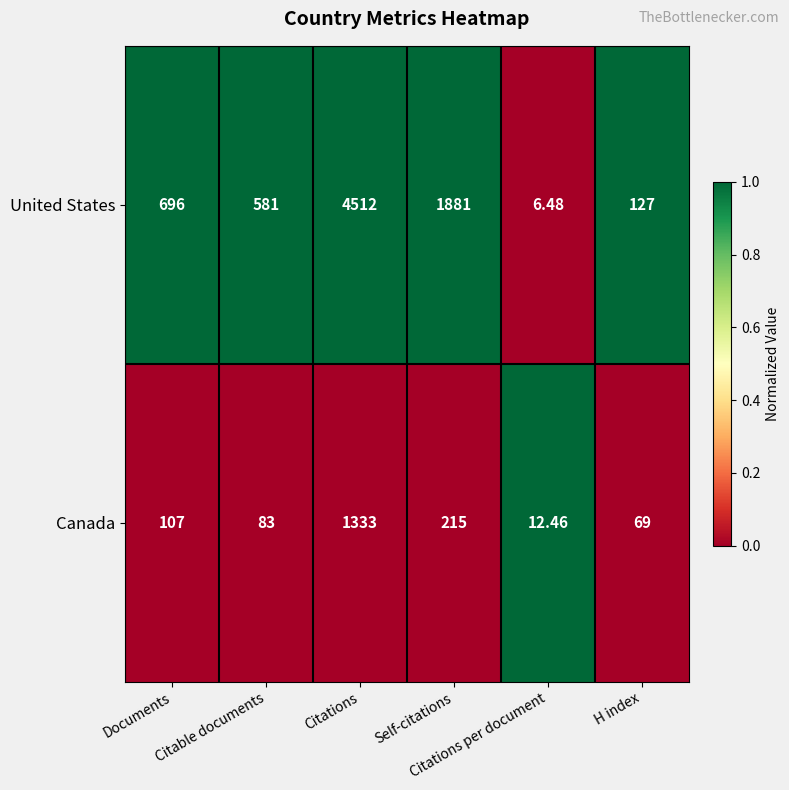

Which series has the largest total across all categories?

United States